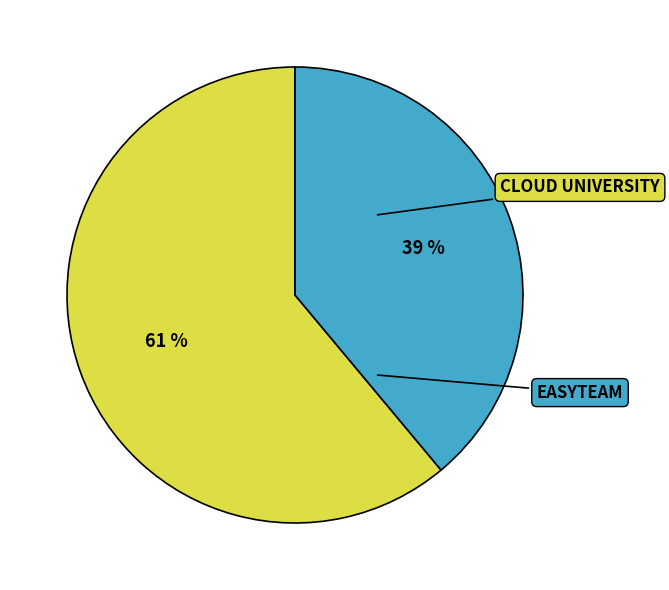

Which slice is the smallest?

EASYTEAM